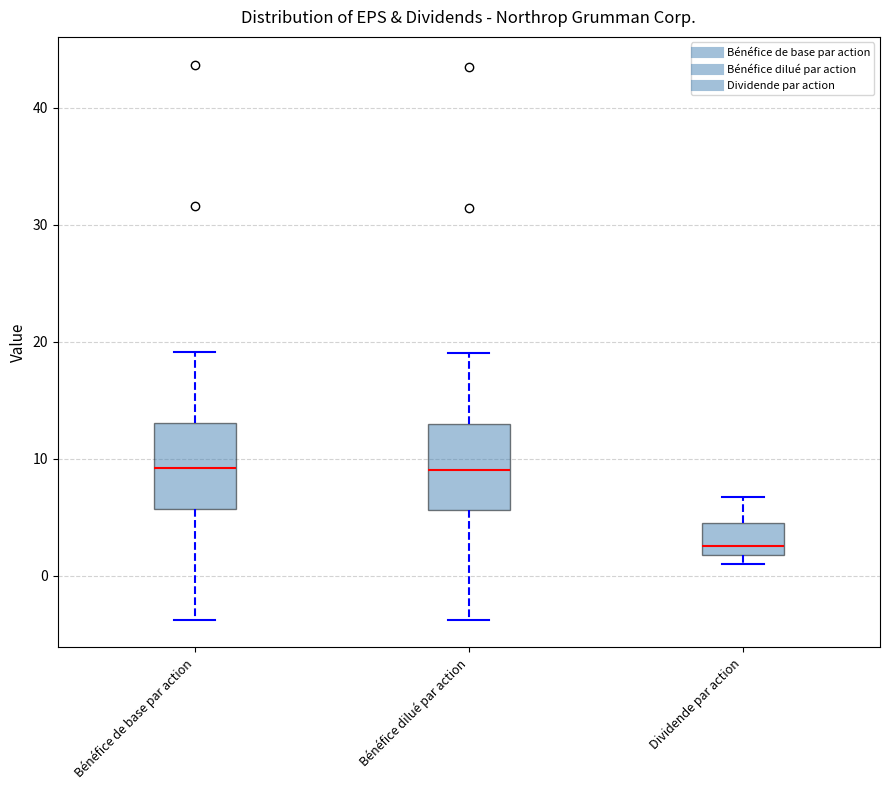

Reading left to right, read every box against the y-axis: the position of its median line, the range the box covers, and the ends of its whiskers. The values are not printed on the chart, so give them approximately, as read against the axis.

Bénéfice de base par action: median 9, box 6 to 13, whiskers -4 to 19
Bénéfice dilué par action: median 9, box 6 to 13, whiskers -4 to 19
Dividende par action: median 3, box 2 to 5, whiskers 1 to 7